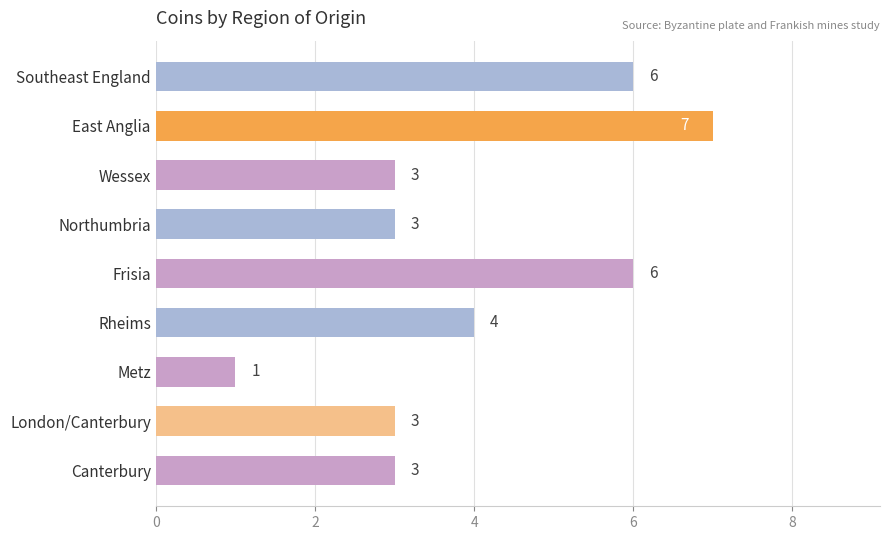

The value at Metz is 0. True or false?

False